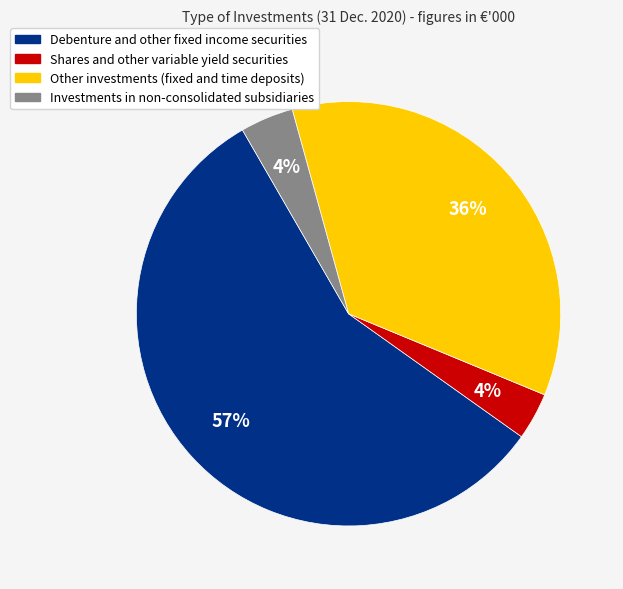

Which has a higher value, Investments in non-consolidated subsidiaries or Other investments (fixed and time deposits)?

Other investments (fixed and time deposits)